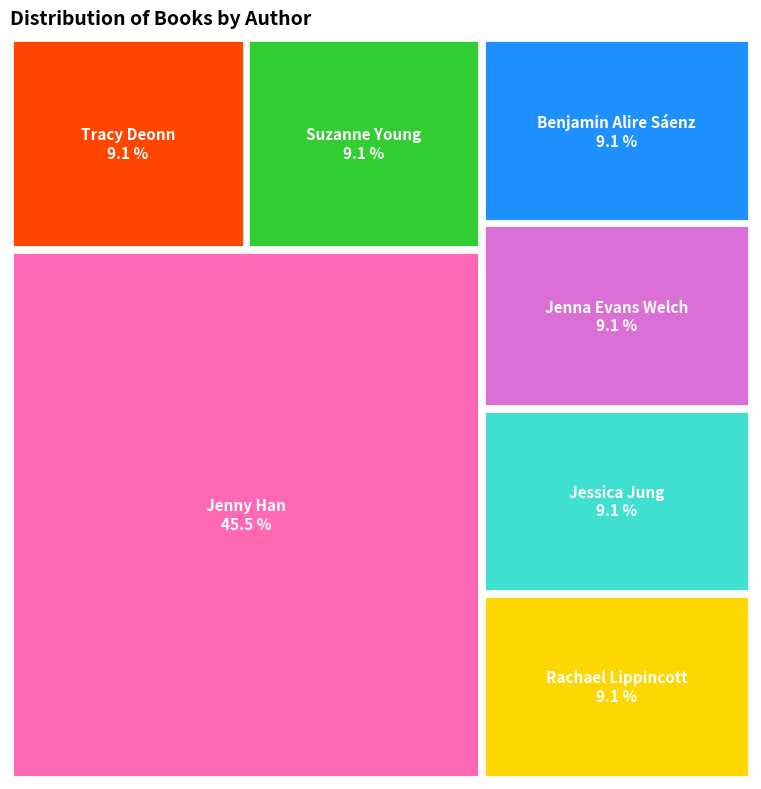

What percentage is the Jenna Evans Welch (474883466) slice, to the nearest percent?

9%